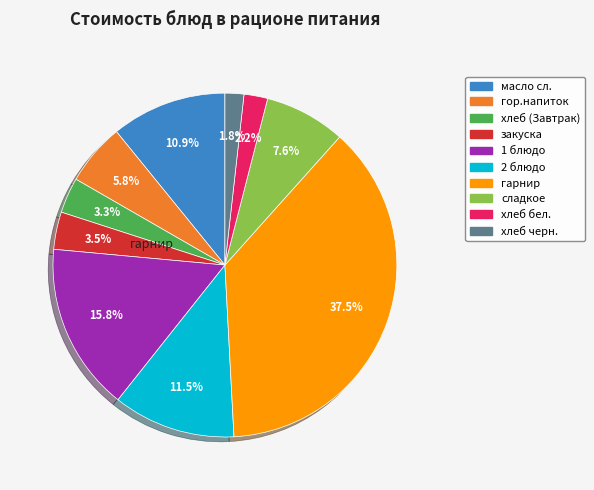

To the nearest percent, what portion does сладкое represent?

8%